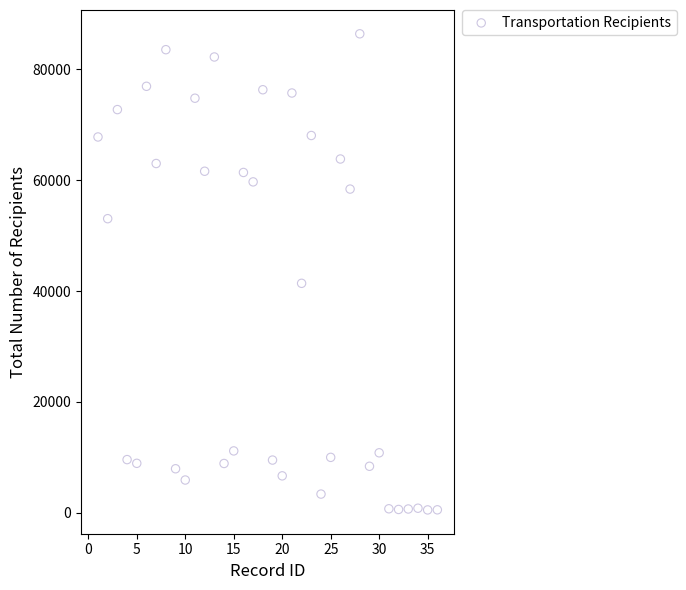

What Y value in the scatter plot is closest to 43465?

41398